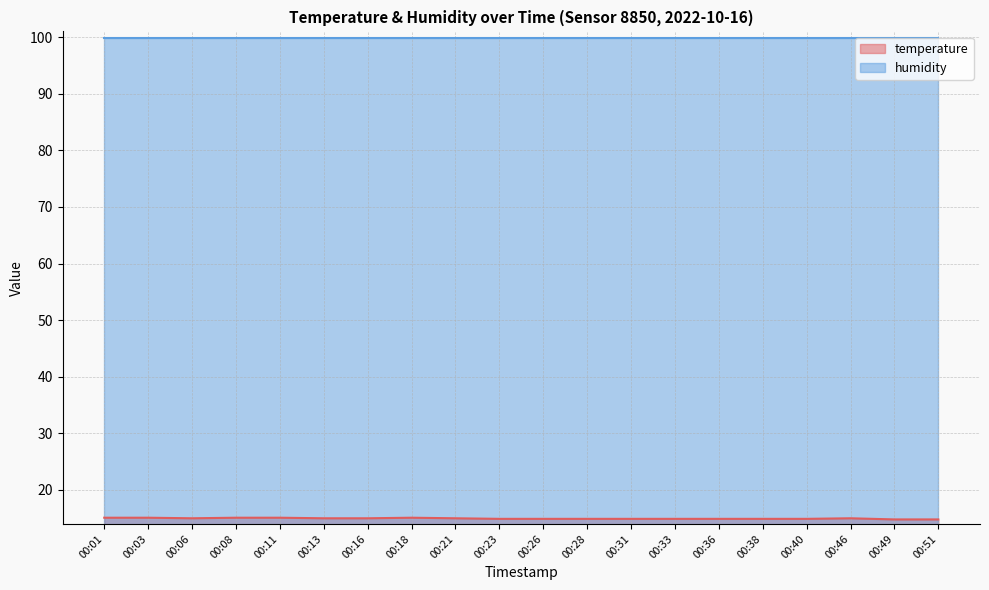

True or false: the data shows 7.7 at 00:31.

False